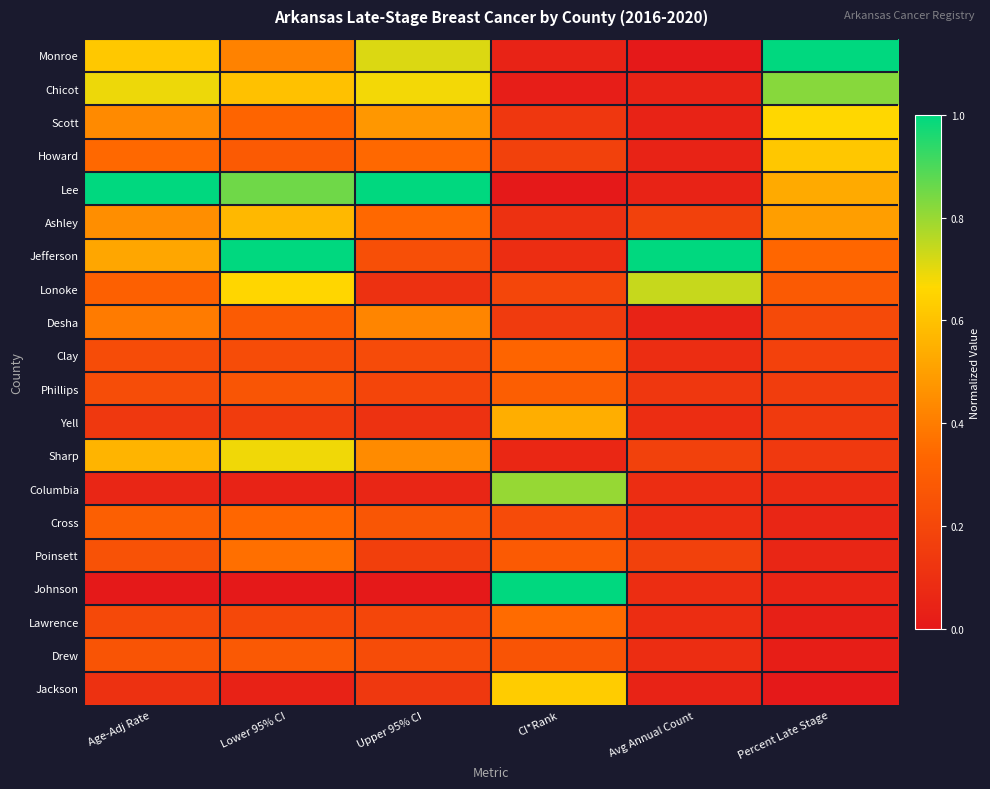

What is the difference between the highest and lowest values at Lower 95% CI?

1.0